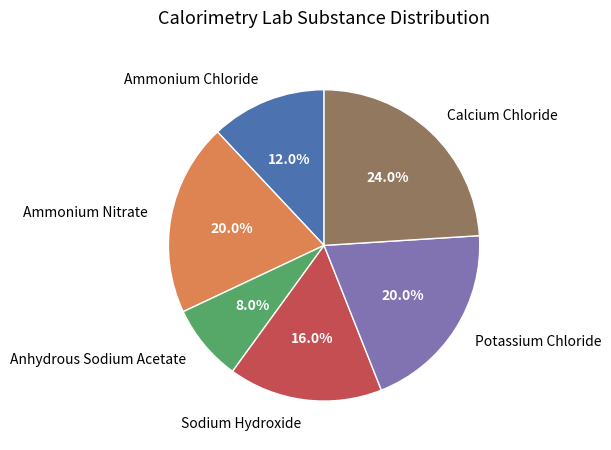

How many slices are in this pie chart?

6